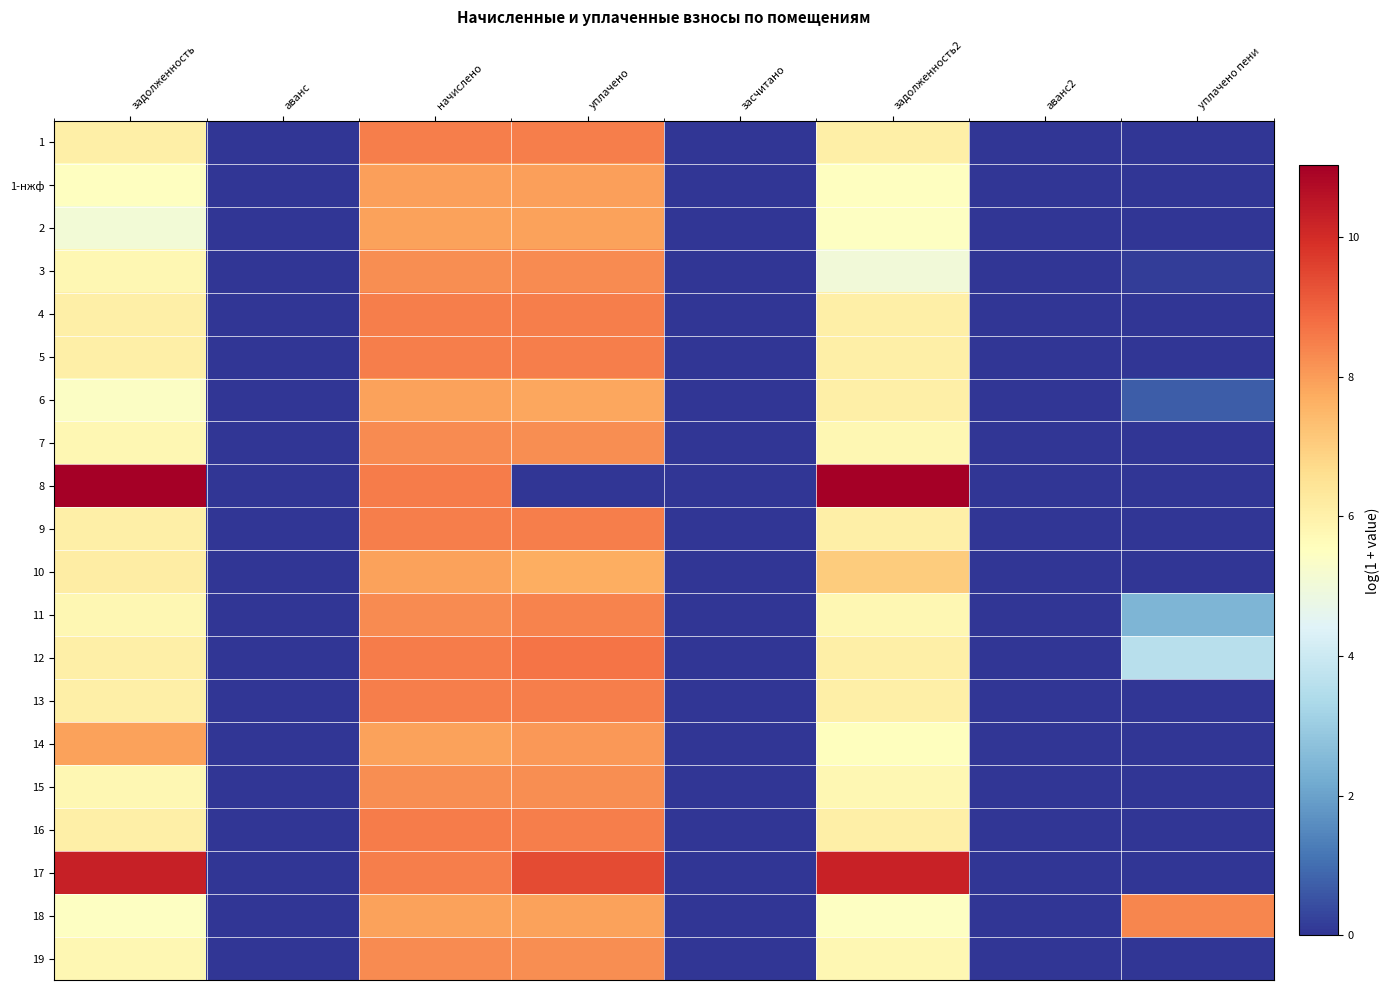

At how many categories does at least one series exceed 5?

5